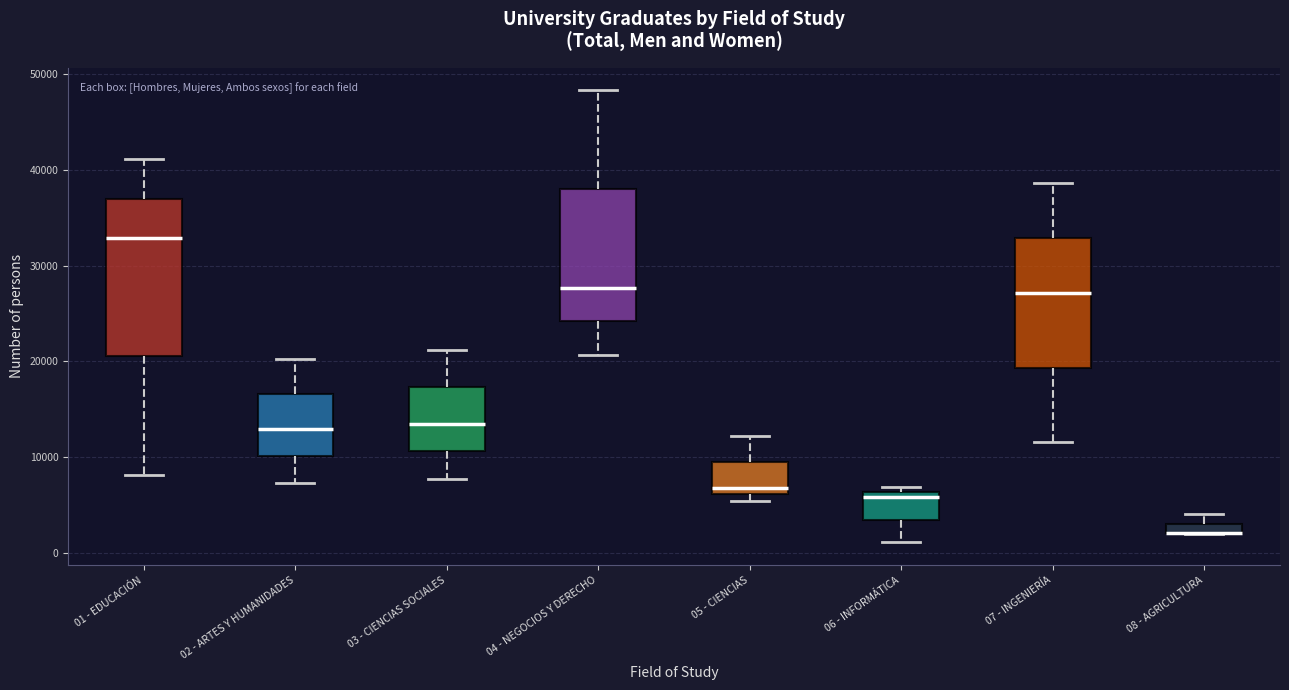

Where does the upper whisker of the box for 08 - AGRICULTURA end on the y-axis? The values are not printed on the chart, so give them approximately, as read against the axis.

4000